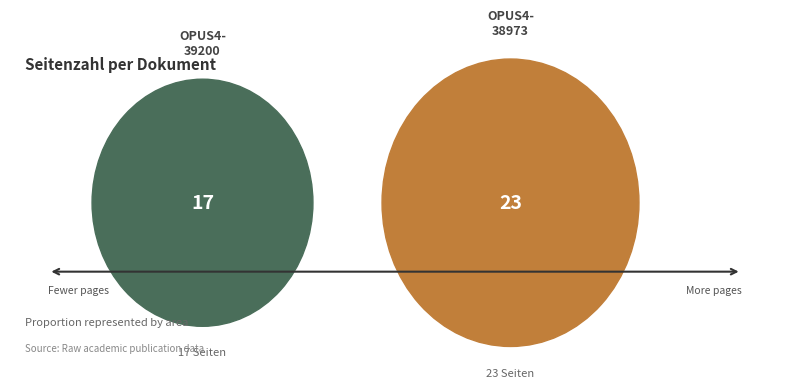

What percentage is NOT represented by OPUS4-38973?

42.5%